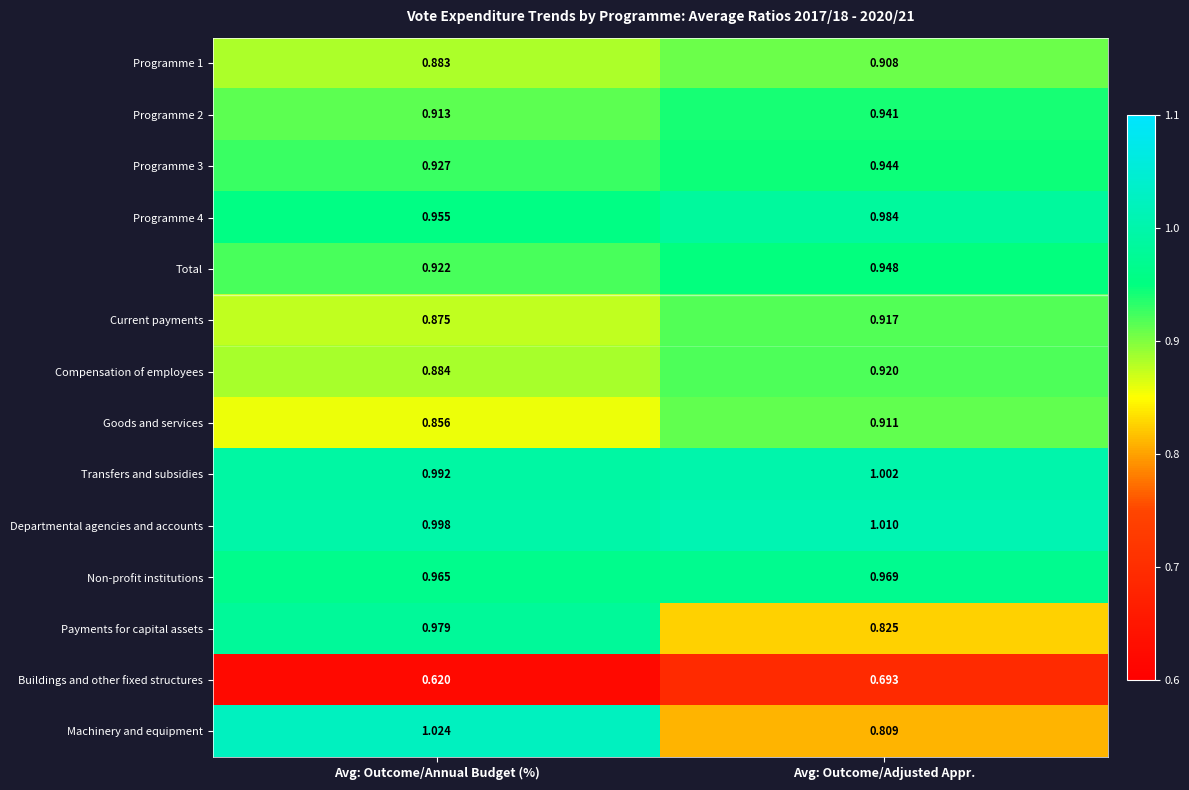

Which series has the largest range (max minus min)?

Machinery and equipment